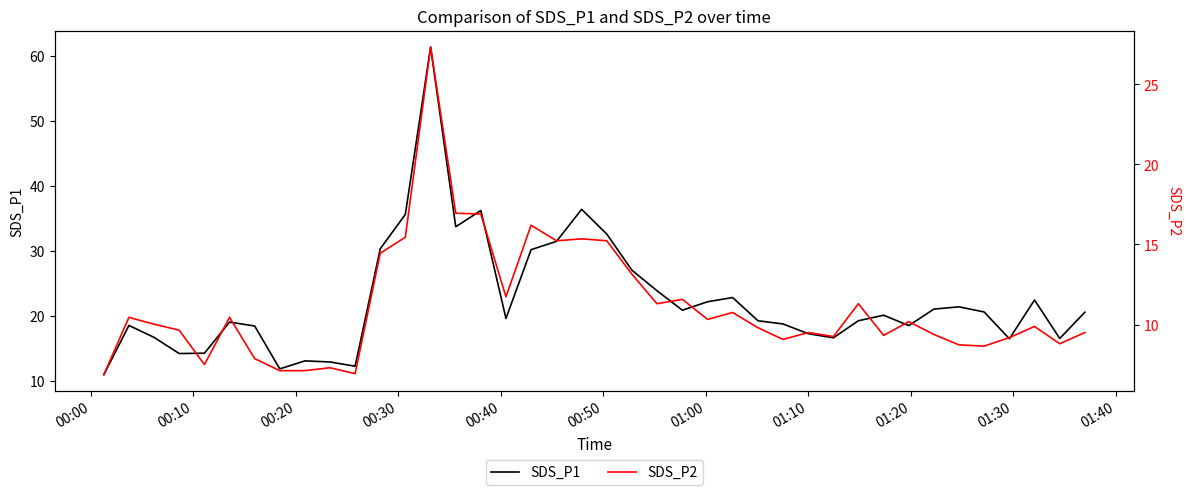

What is the minimum value for SDS_P1?

10.9